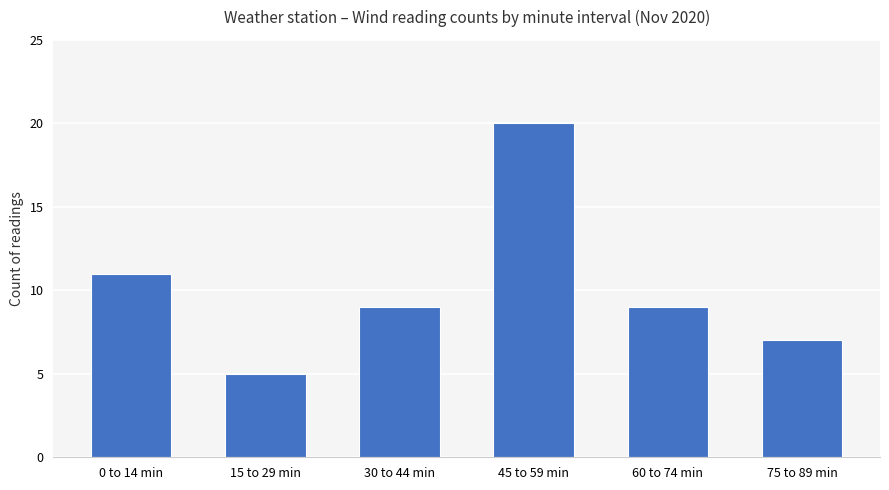

What value does the data have at 0 to 14 min?

11